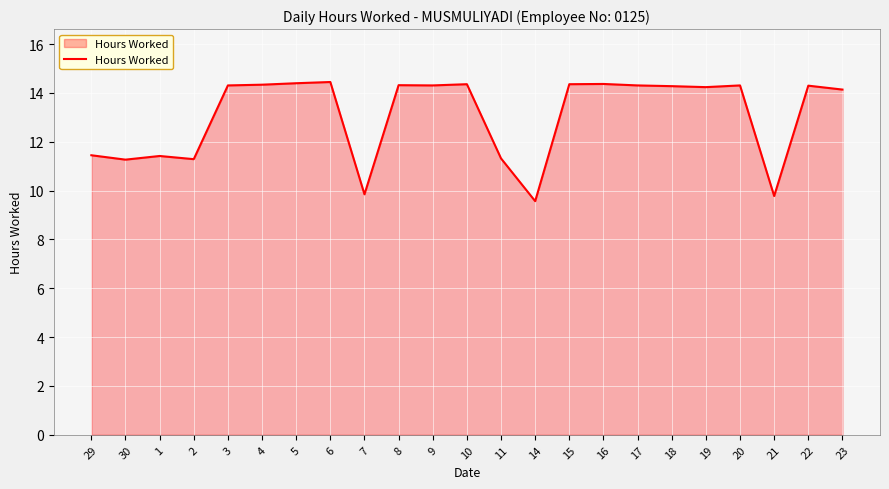

Is it true that the value at 4 is 14.3?

True